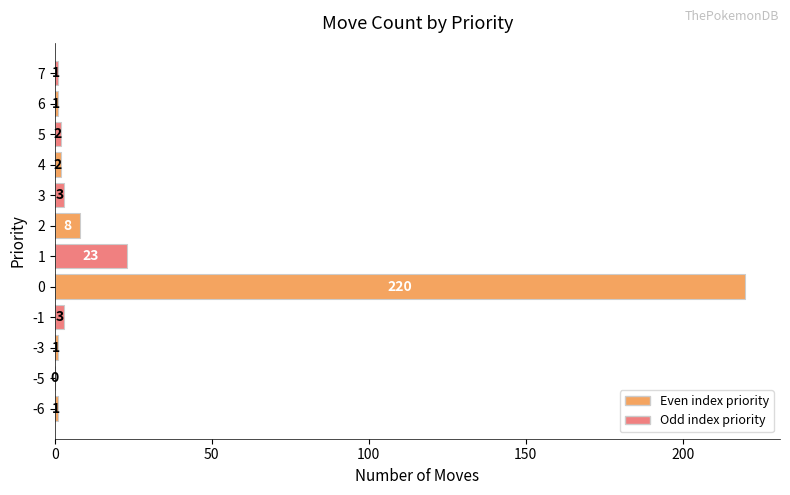

Reading bottom to top, list all the values displayed in this chart.

-6=1	-5=0	-3=1	-1=3	0=220	1=23	2=8	3=3	4=2	5=2	6=1	7=1